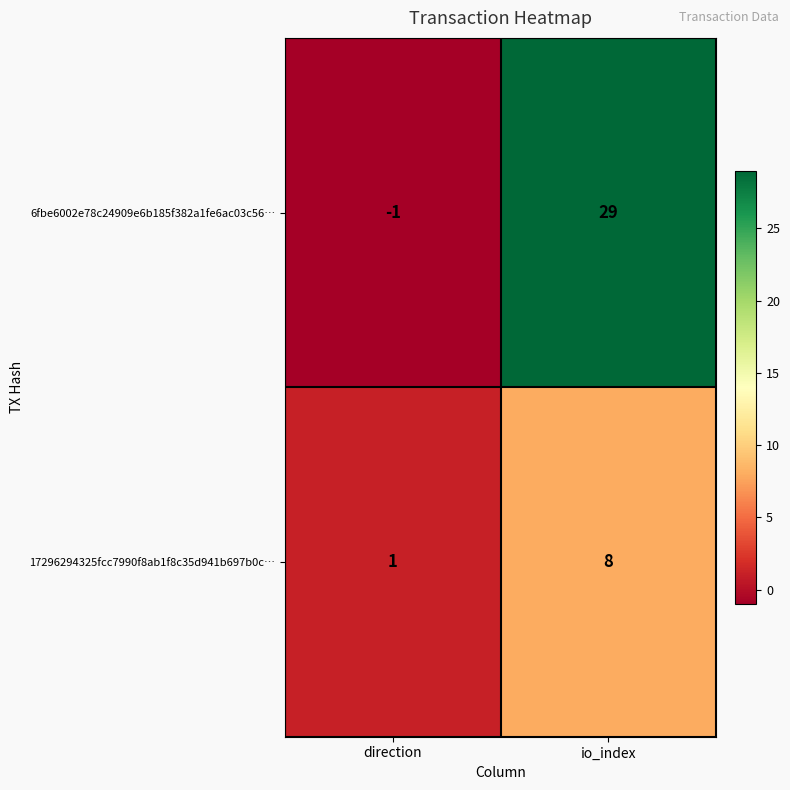

The value of 17296294325fcc7990f8ab1f8c35d941b697b0c… at io_index is 8. True or false?

True